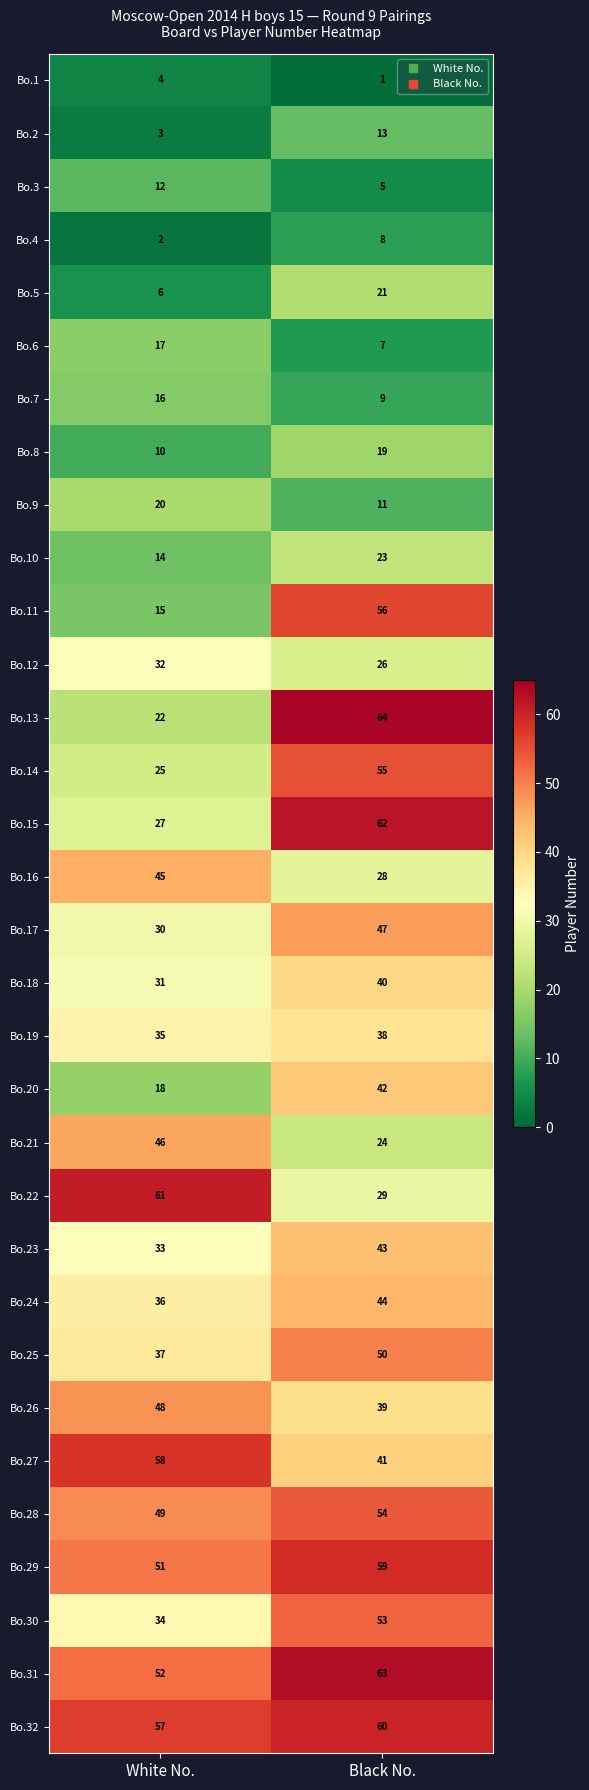

What is the sum of the Bo.10 values at Black No. and White No.?

37